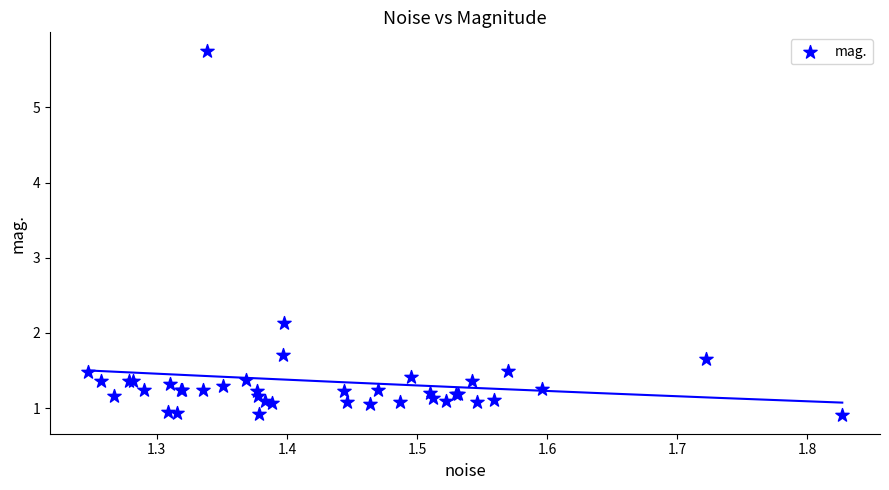

What Y value in the scatter plot is closest to 3?

2.1